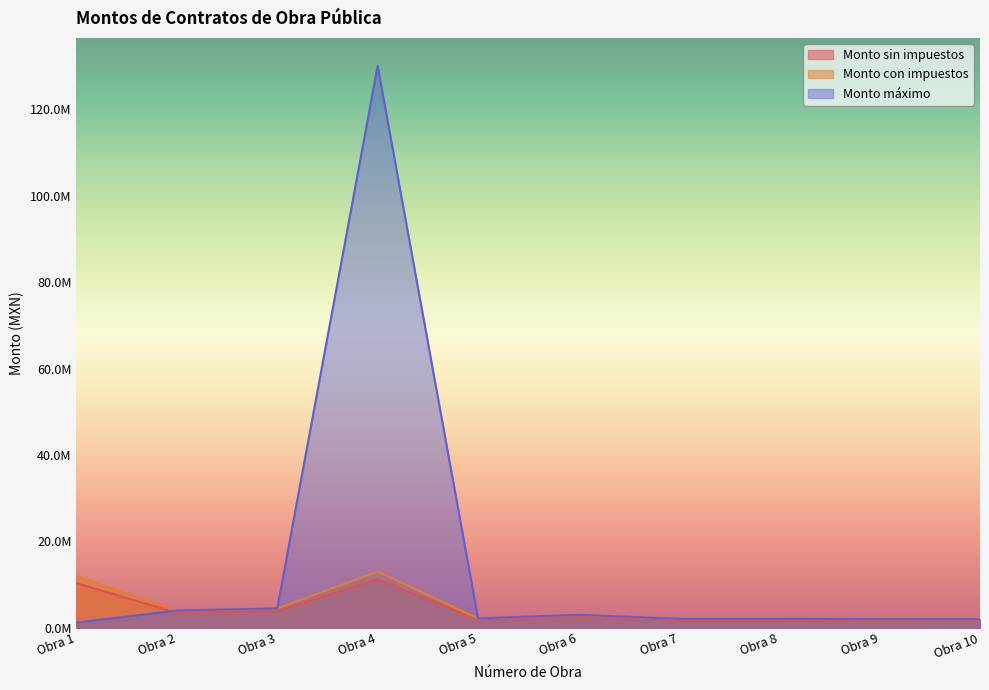

How many interior local valleys does the Monto máximo series have?

1